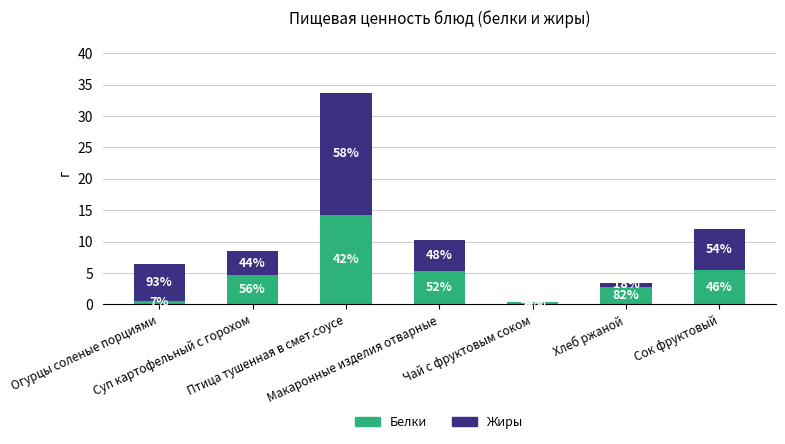

Does the chart contain stacked bars?

Yes